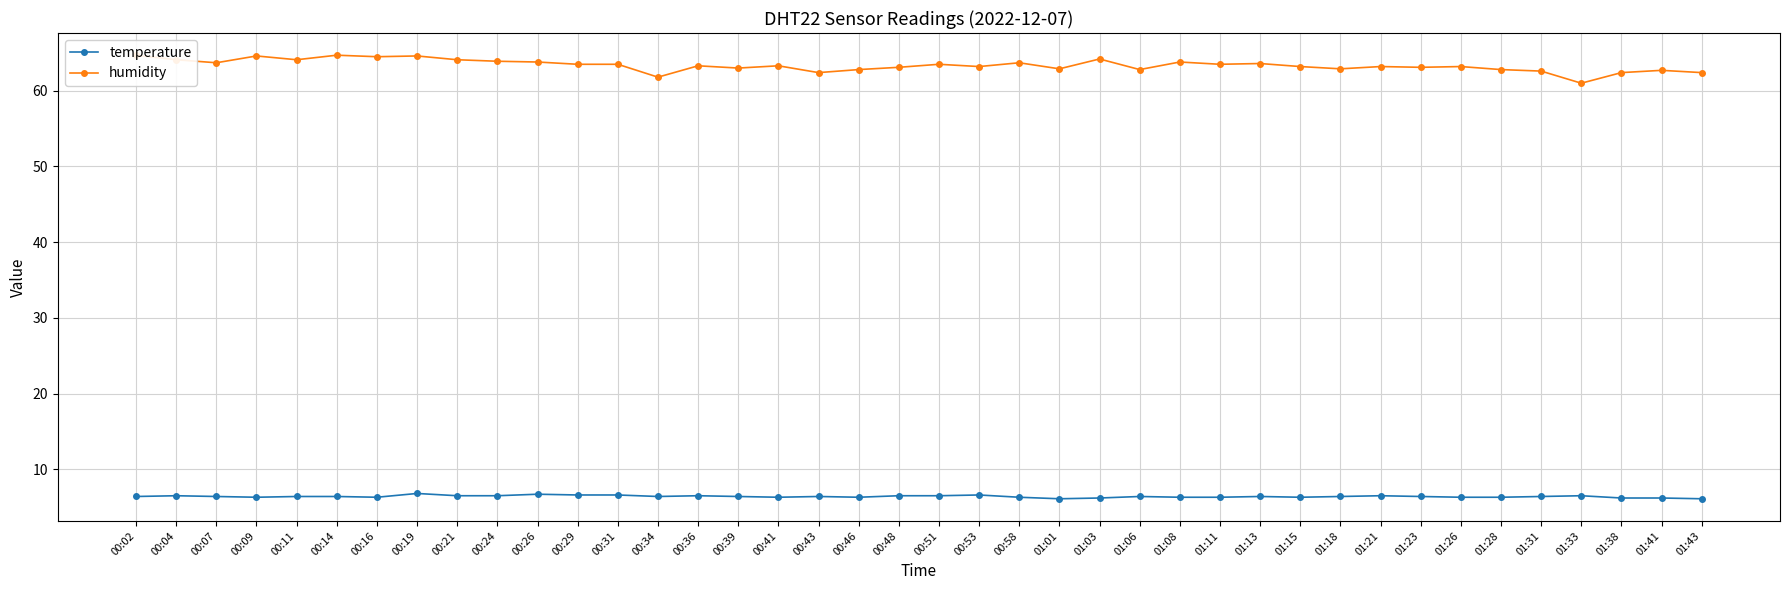

How many distinct data groups are displayed?

2